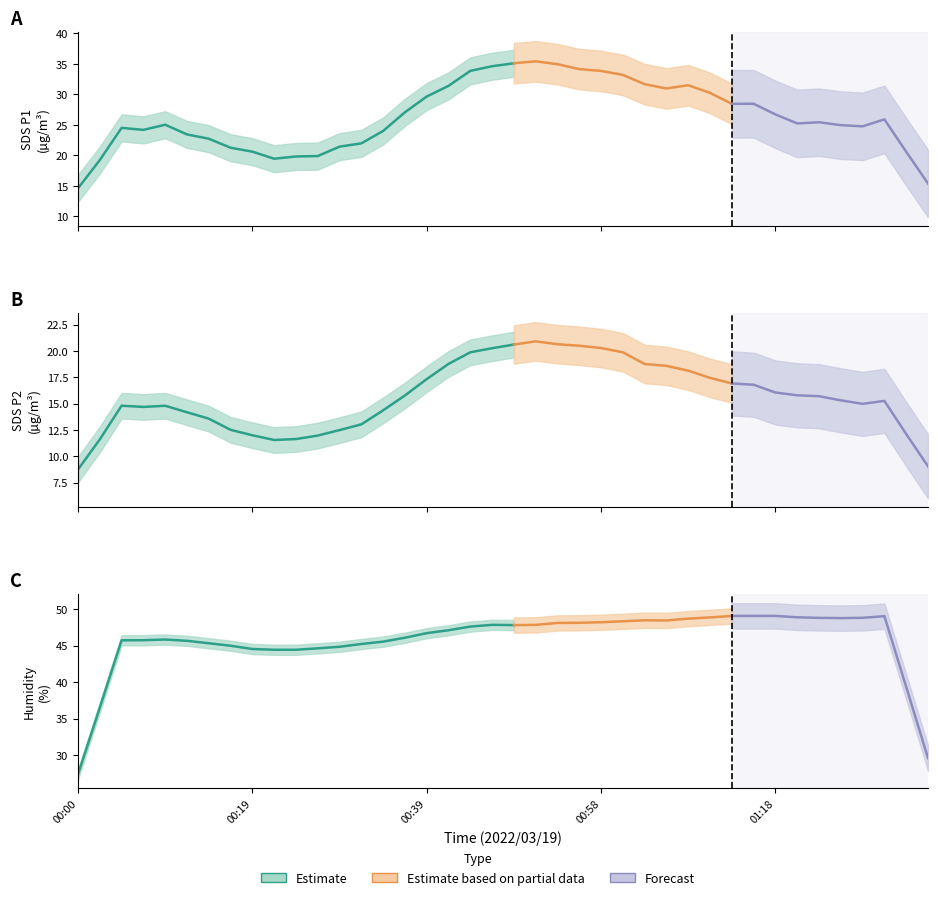

What is the label of the 6th point from the right?

01:23